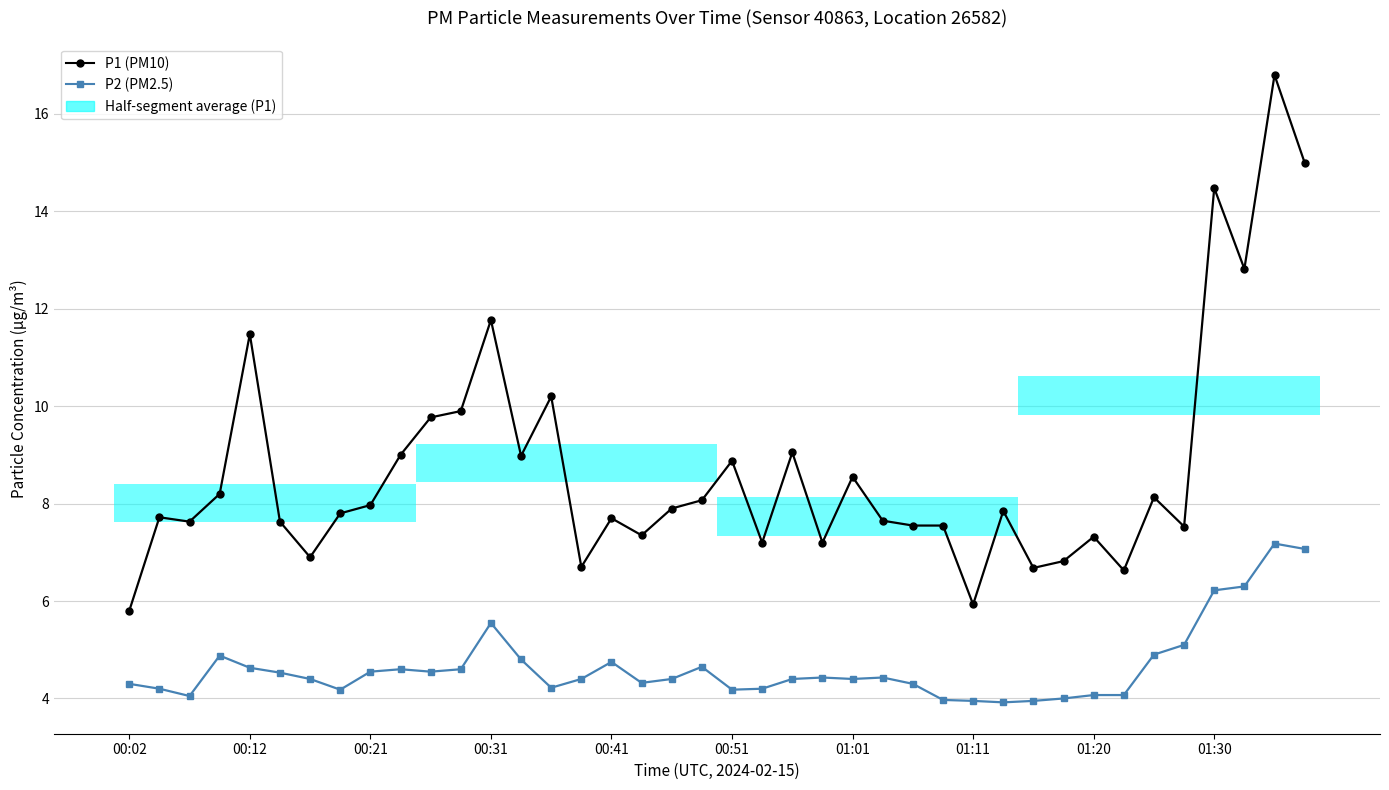

At which category is the sum across all series the highest?

38